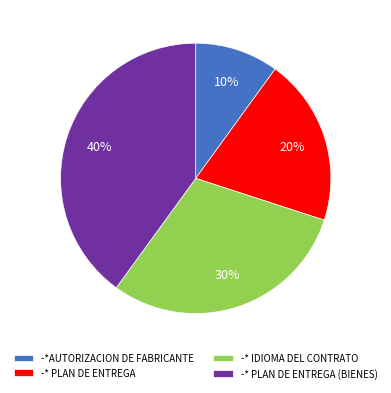

How many slices are in this pie chart?

4